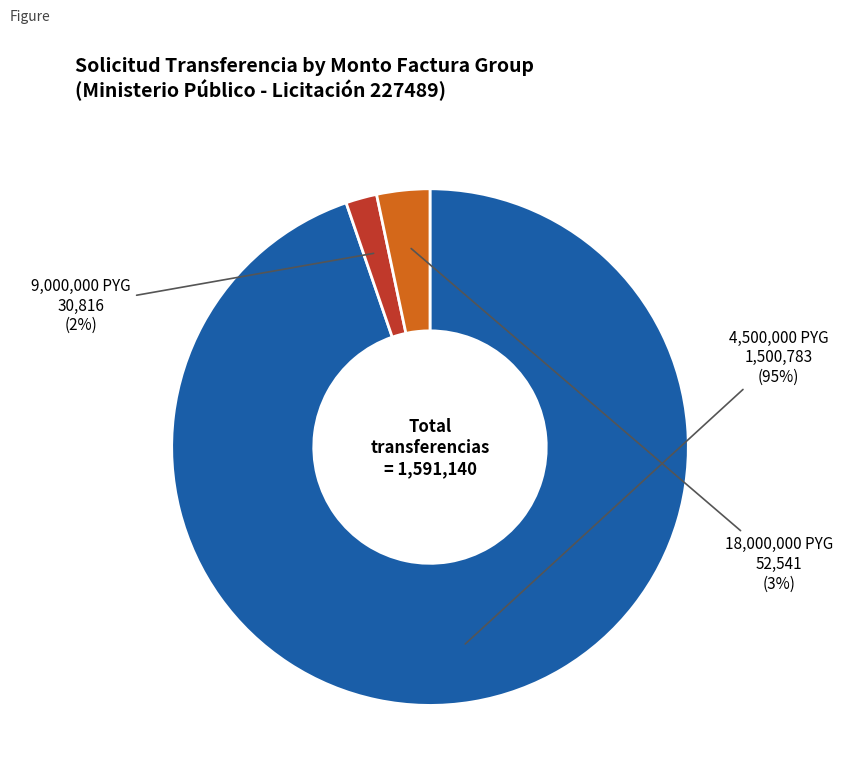

Which has a higher value, 9,000,000 PYG or 4,500,000 PYG?

4,500,000 PYG